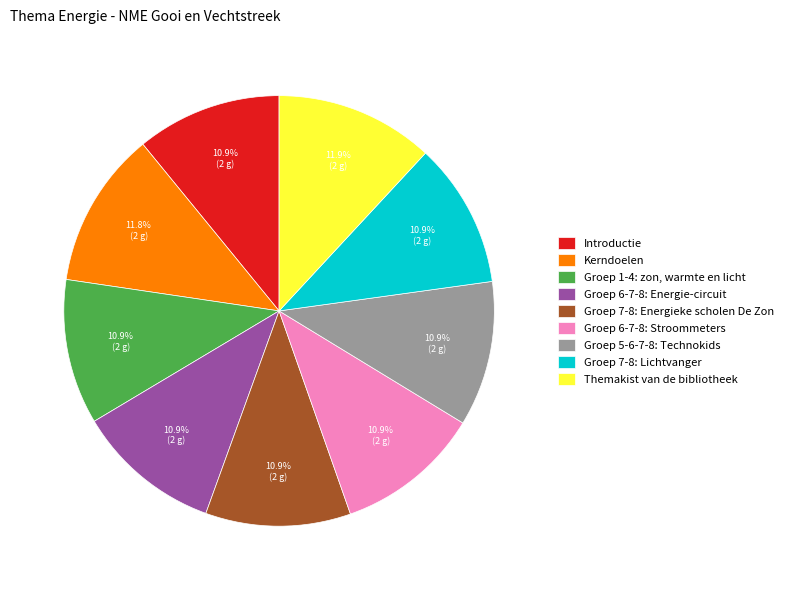

Approximately how many times larger is the value at Groep 7-8: Lichtvanger compared to Groep 7-8: Energieke scholen De Zon?

1.0